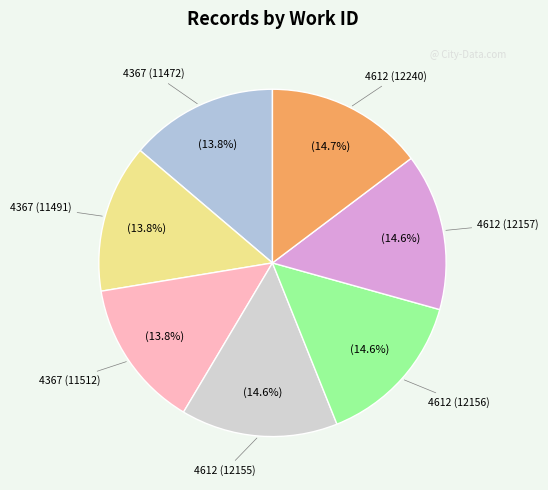

How many slices are in this pie chart?

7